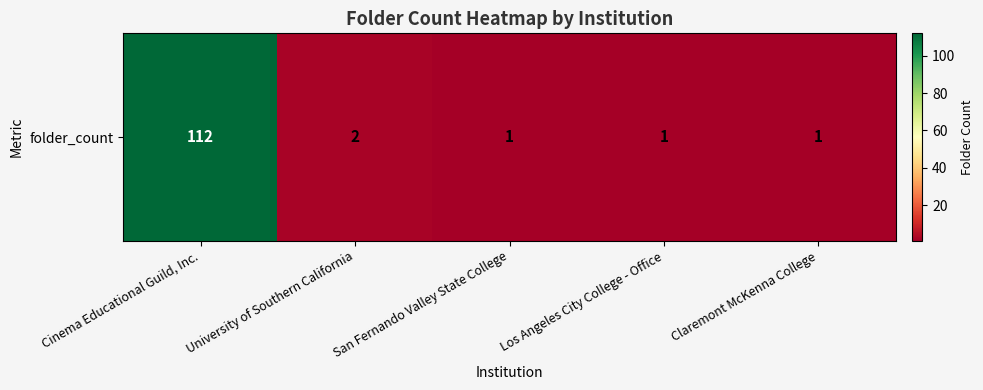

What is the greatest value displayed?

112